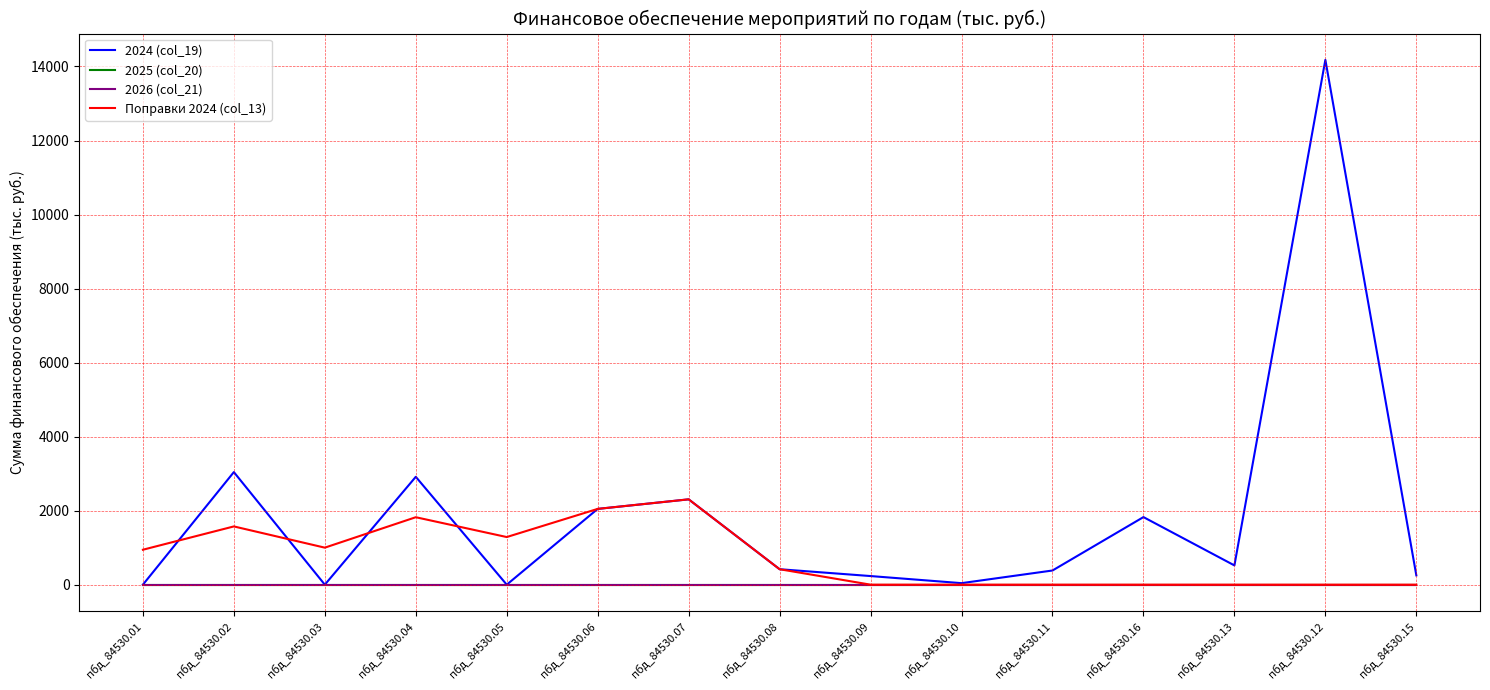

What is the highest value of the 2024 (col_19) series?

14179.6